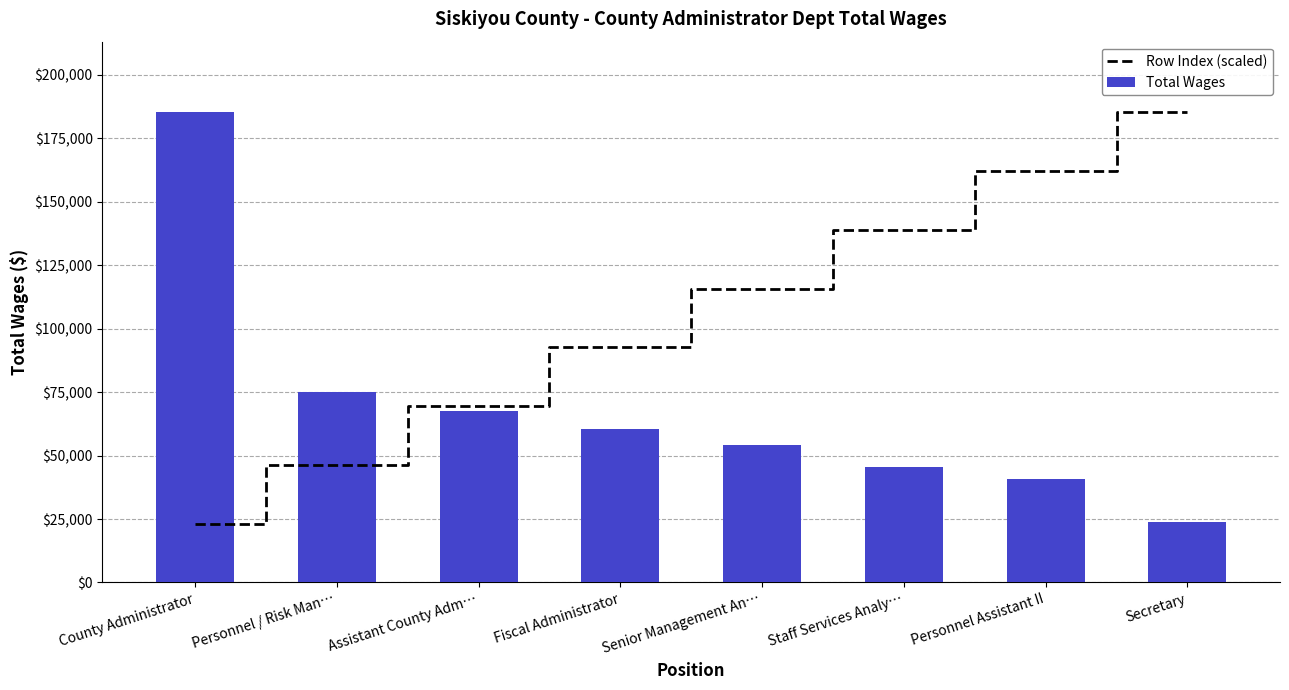

What is the difference between the Total Wages values at County Administrator and Fiscal Administrator?

124700